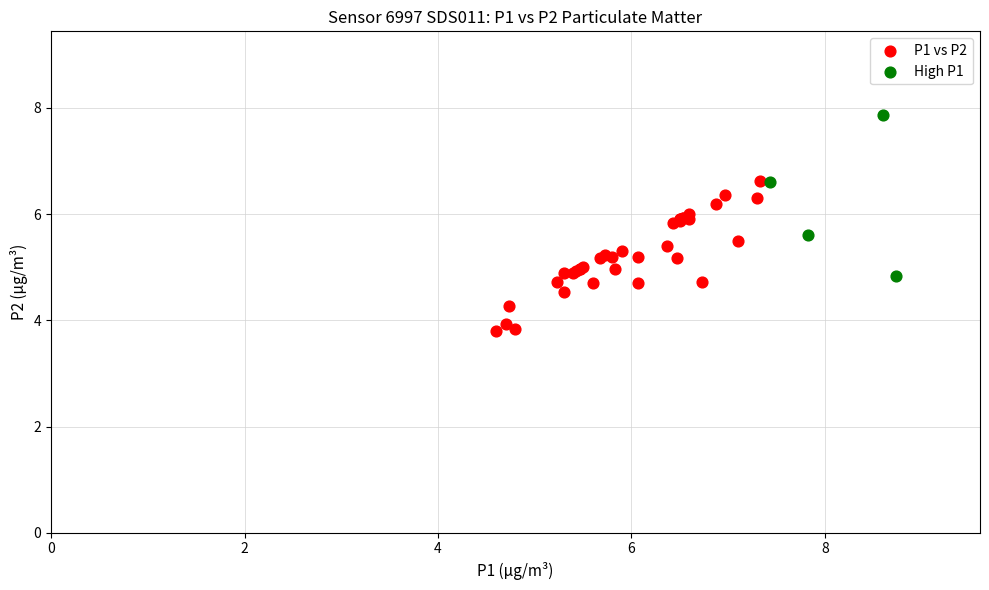

Which series reaches the maximum Y coordinate?

High P1